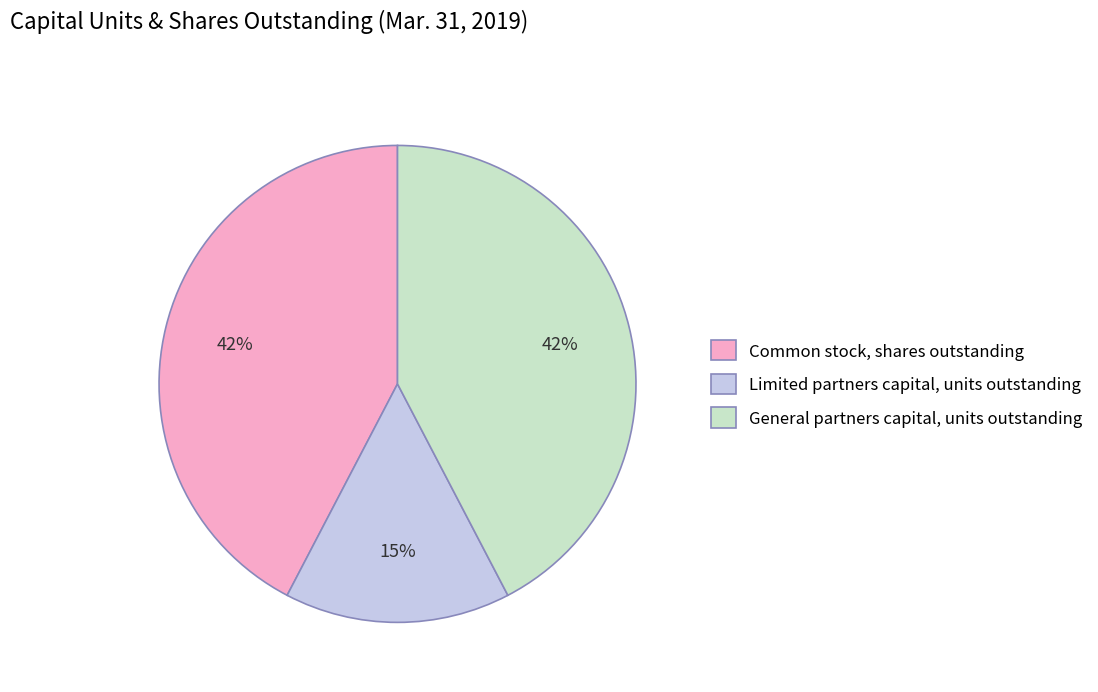

To the nearest percent, what is the combined percentage of General partners capital, units outstanding and Limited partners capital, units outstanding?

58%